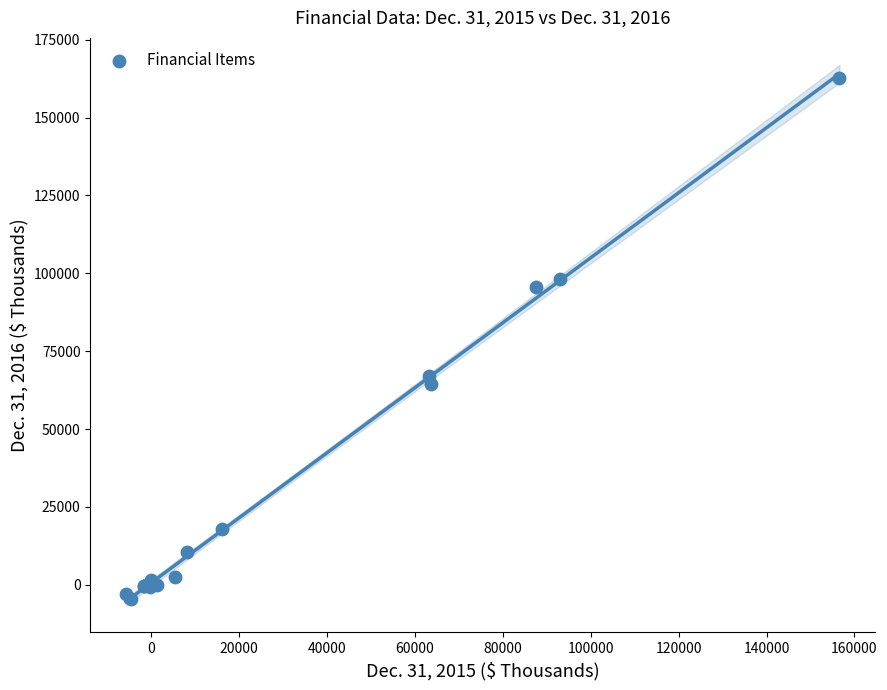

What Y value in the scatter plot is closest to 79096?

67148